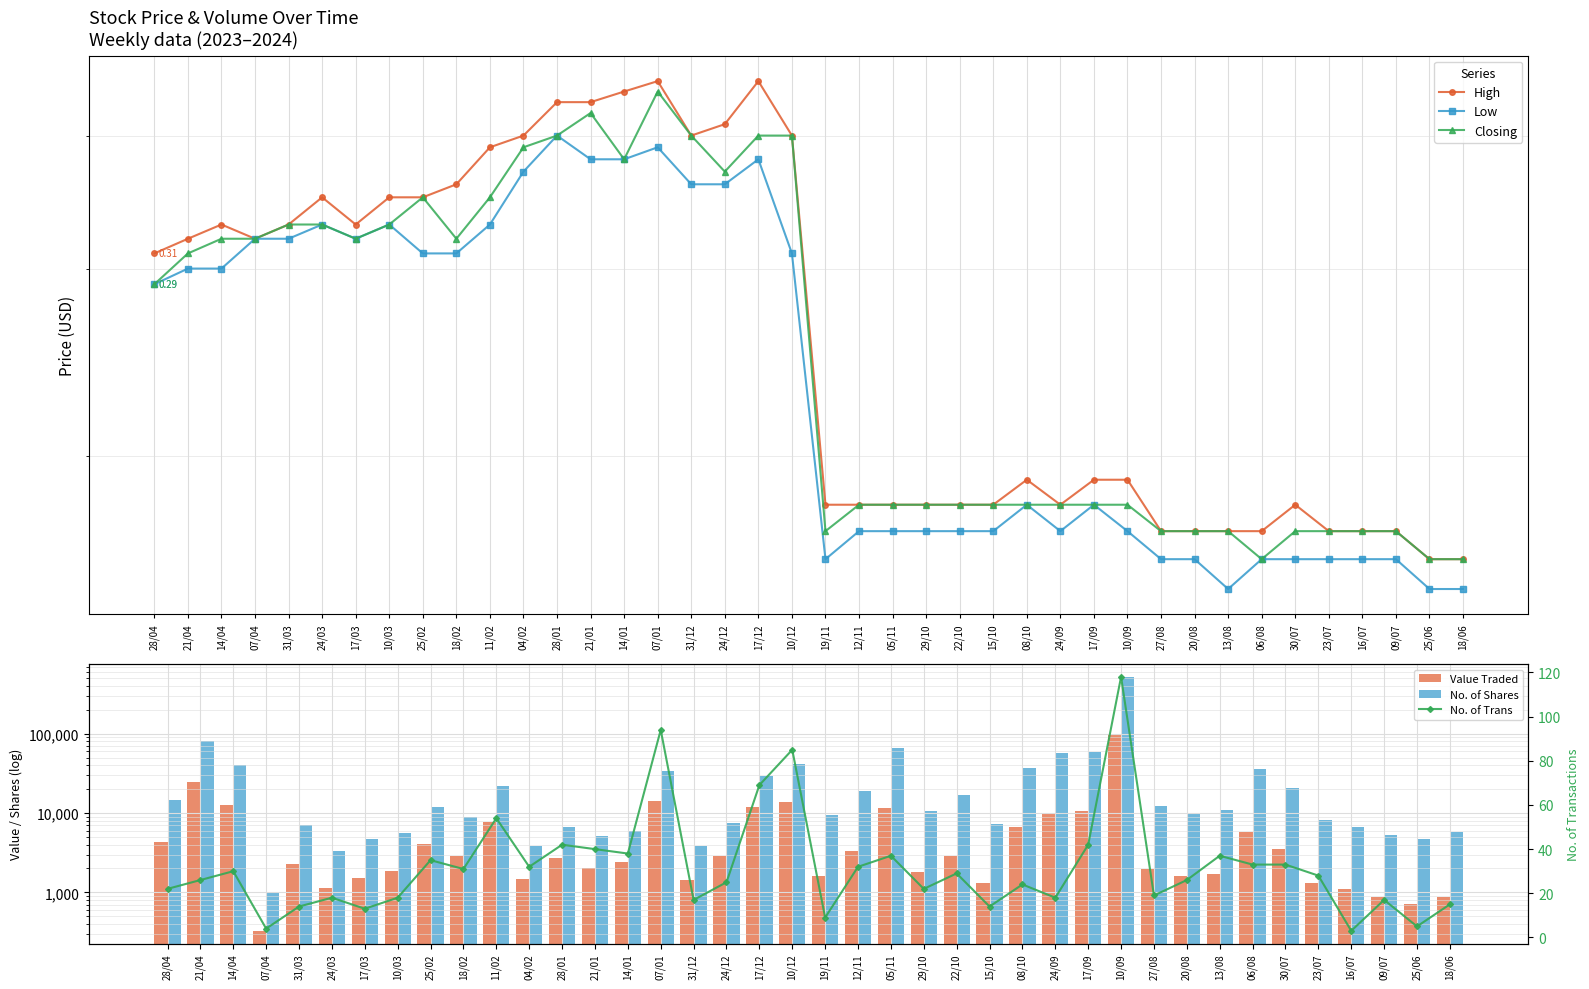

Reading left to right, extract all data points from this chart.

High: 0.3	0.3	0.3	0.3	0.3	0.3	0.3	0.3	0.3	0.4	0.4	0.4	0.4	0.4	0.4	0.5	0.4	0.4	0.5	0.4	0.2	0.2	0.2	0.2	0.2	0.2	0.2	0.2	0.2	0.2	0.2	0.2	0.2	0.2	0.2	0.2	0.2	0.2	0.2	0.2
Low: 0.3	0.3	0.3	0.3	0.3	0.3	0.3	0.3	0.3	0.3	0.3	0.4	0.4	0.4	0.4	0.4	0.4	0.4	0.4	0.3	0.2	0.2	0.2	0.2	0.2	0.2	0.2	0.2	0.2	0.2	0.2	0.2	0.1	0.2	0.2	0.2	0.2	0.2	0.1	0.1
Closing: 0.3	0.3	0.3	0.3	0.3	0.3	0.3	0.3	0.3	0.3	0.3	0.4	0.4	0.4	0.4	0.4	0.4	0.4	0.4	0.4	0.2	0.2	0.2	0.2	0.2	0.2	0.2	0.2	0.2	0.2	0.2	0.2	0.2	0.2	0.2	0.2	0.2	0.2	0.2	0.2
Value Traded: 4325.0	24618.0	12578.0	327.0	2277.0	1135.0	1504.0	1860.0	4047.0	2897.0	7735.0	1475.0	2715.0	2041.0	2405.0	14285.0	1438.0	2881.0	11865.0	13923.0	1607.0	3302.0	11733.0	1830.0	2861.0	1313.0	6693.0	9824.0	10520.0	96933.0	1953.0	1619.0	1724.0	5712.0	3498.0	1306.0	1113.0	880.0	712.0	873.0
No. of Shares: 14414.0	81893.0	40415.0	1023.0	7084.0	3339.0	4694.0	5548.0	11937.0	8979.0	21837.0	3865.0	6643.0	5091.0	5869.0	33845.0	3846.0	7531.0	29341.0	40995.0	9458.0	19122.0	66927.0	10727.0	16816.0	7300.0	37098.0	57718.0	58394.0	521283.0	12158.0	10021.0	10824.0	35545.0	20585.0	8147.0	6642.0	5323.0	4682.0	5685.0
No. of Trans: 22.0	26.0	30.0	4.0	14.0	18.0	13.0	18.0	35.0	31.0	54.0	32.0	42.0	40.0	38.0	94.0	17.0	25.0	69.0	85.0	9.0	32.0	37.0	22.0	29.0	14.0	24.0	18.0	42.0	118.0	19.0	26.0	37.0	33.0	33.0	28.0	3.0	17.0	5.0	15.0